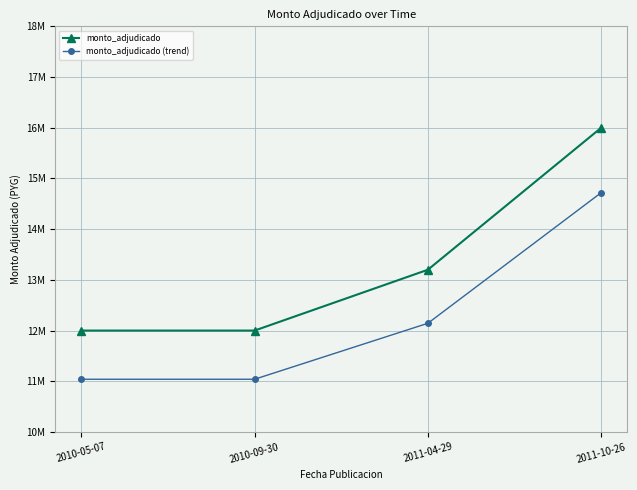

Is this an area chart (filled region under the line)?

No